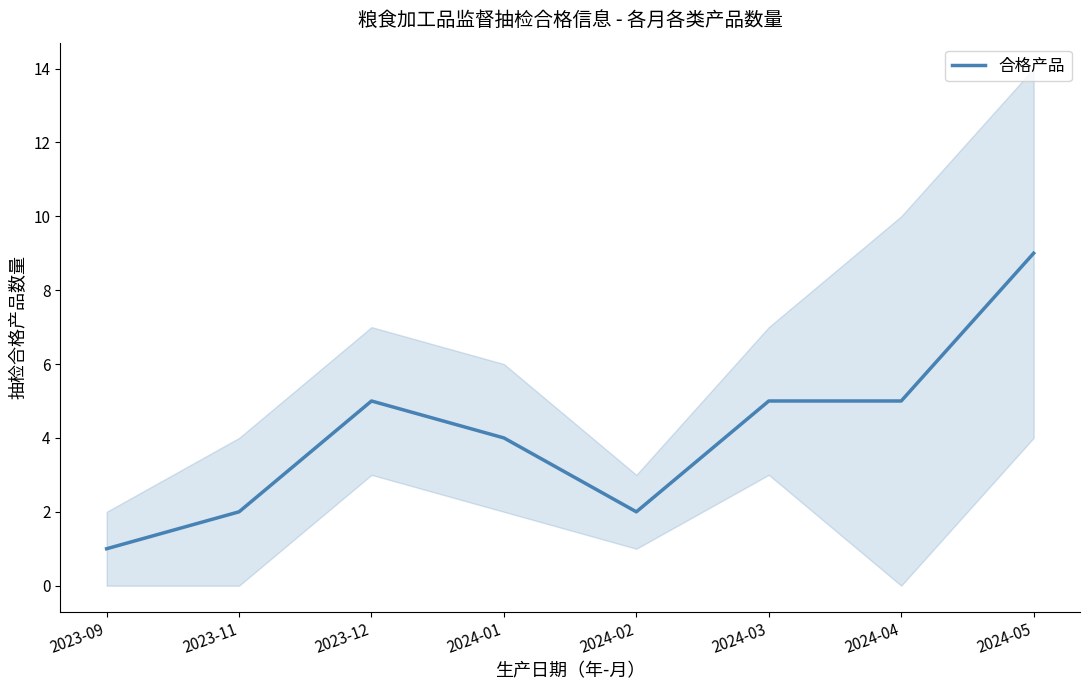

What position from the left is 2023-09?

1